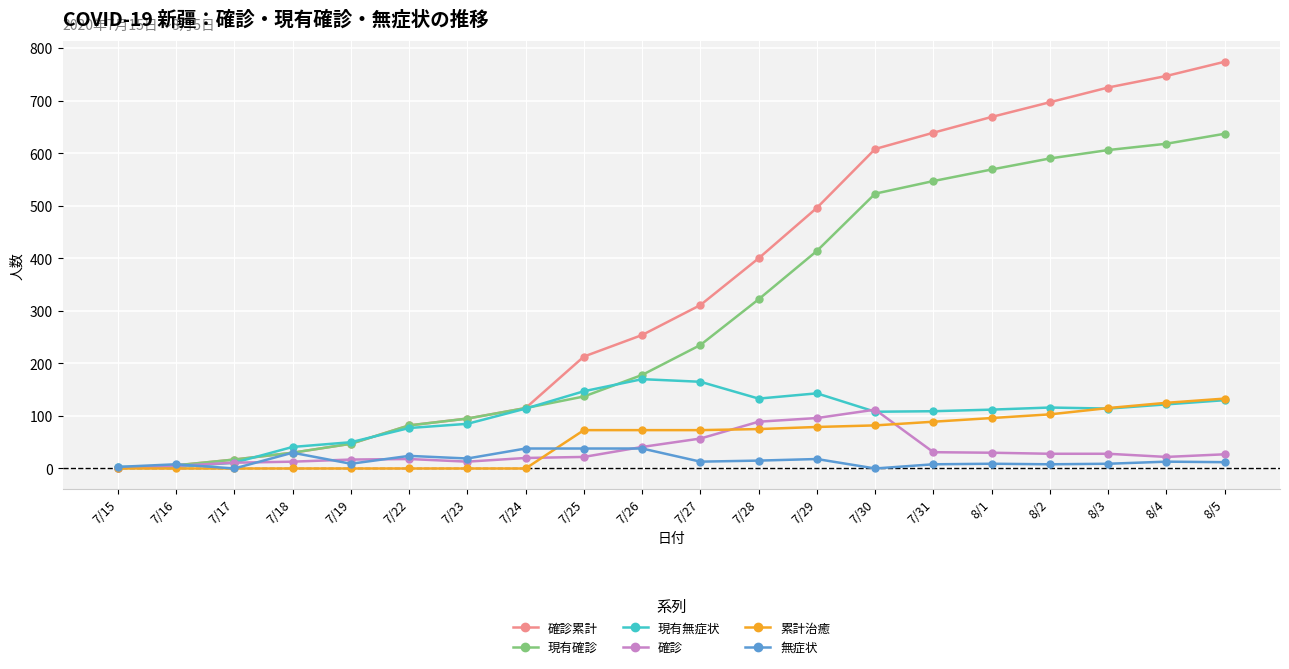

The value of 累計治癒 at 7/17 is -81. True or false?

False